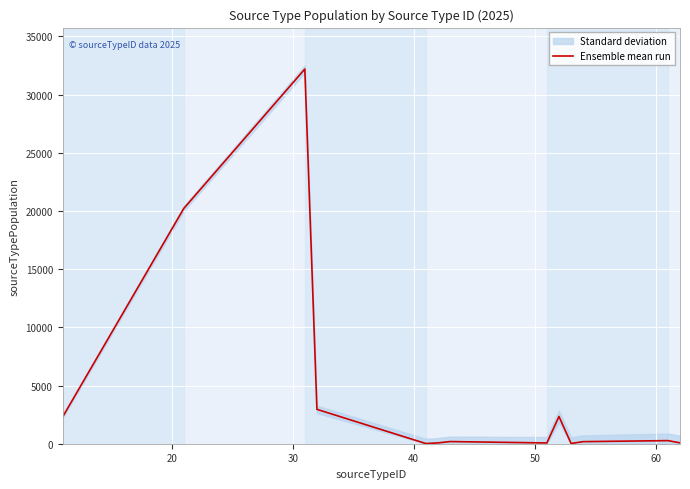

How many interior local peaks (higher than both neighbors) does the data have?

4